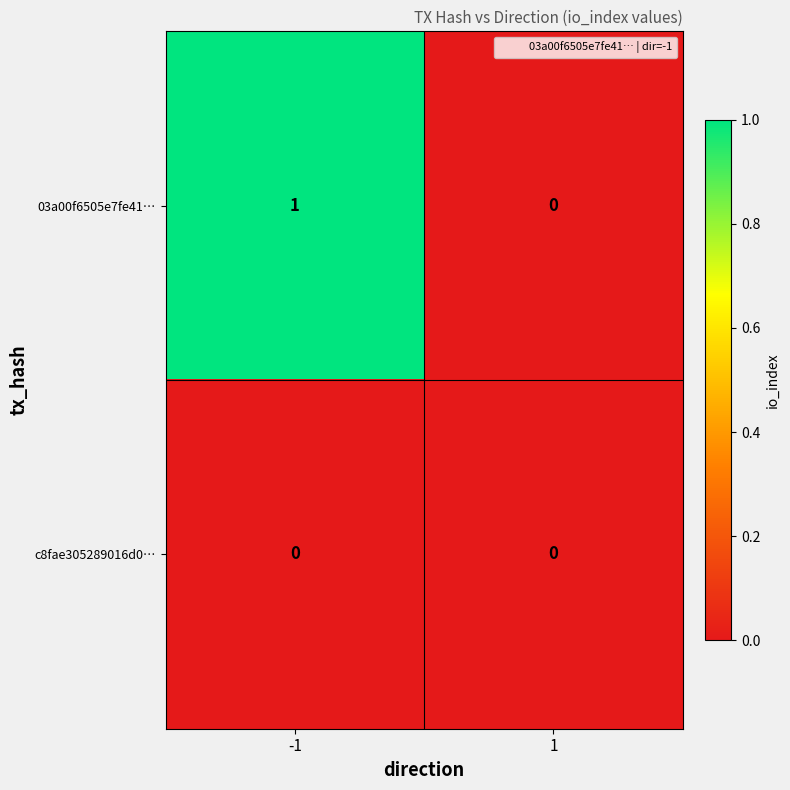

The value of c8fae305289016d0… at -1 is 0. True or false?

True